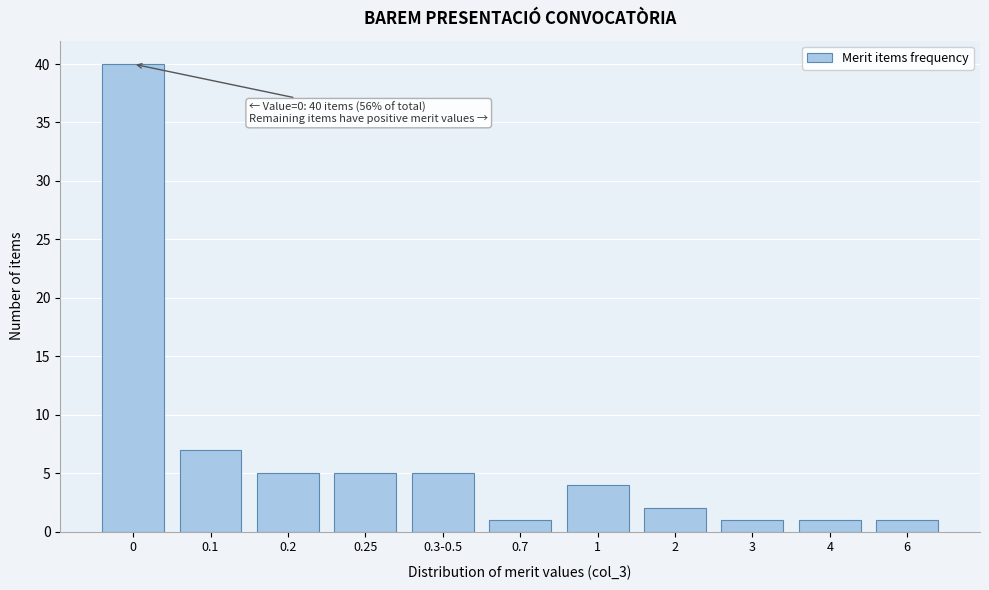

Reading left to right, transcribe all the data shown in this chart.

40	7	5	5	5	1	4	2	1	1	1